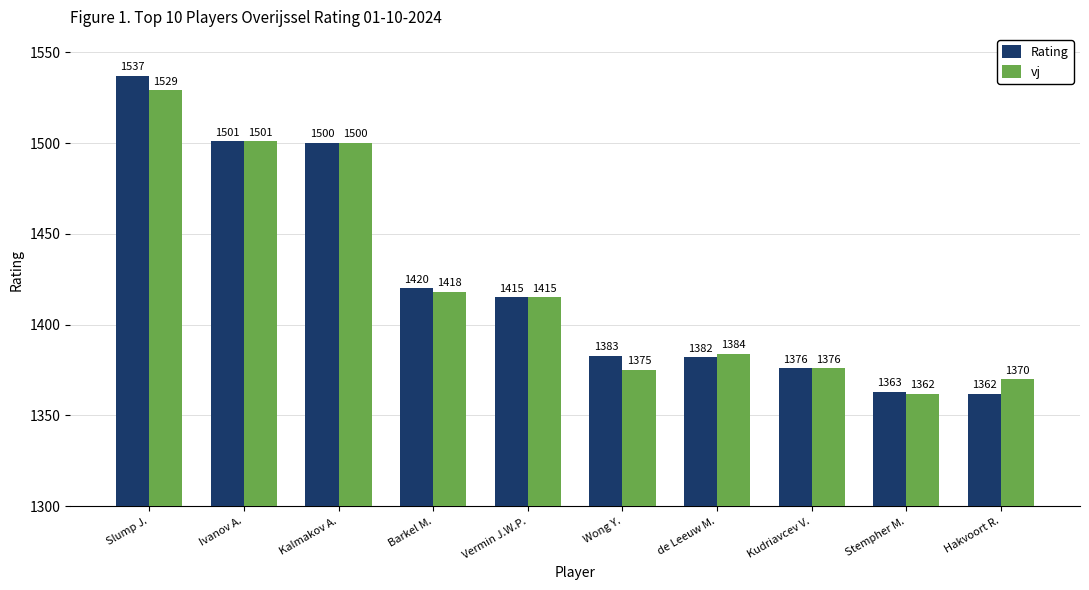

What is the sum of the vj values at de Leeuw M. and Kalmakov A.?

2884